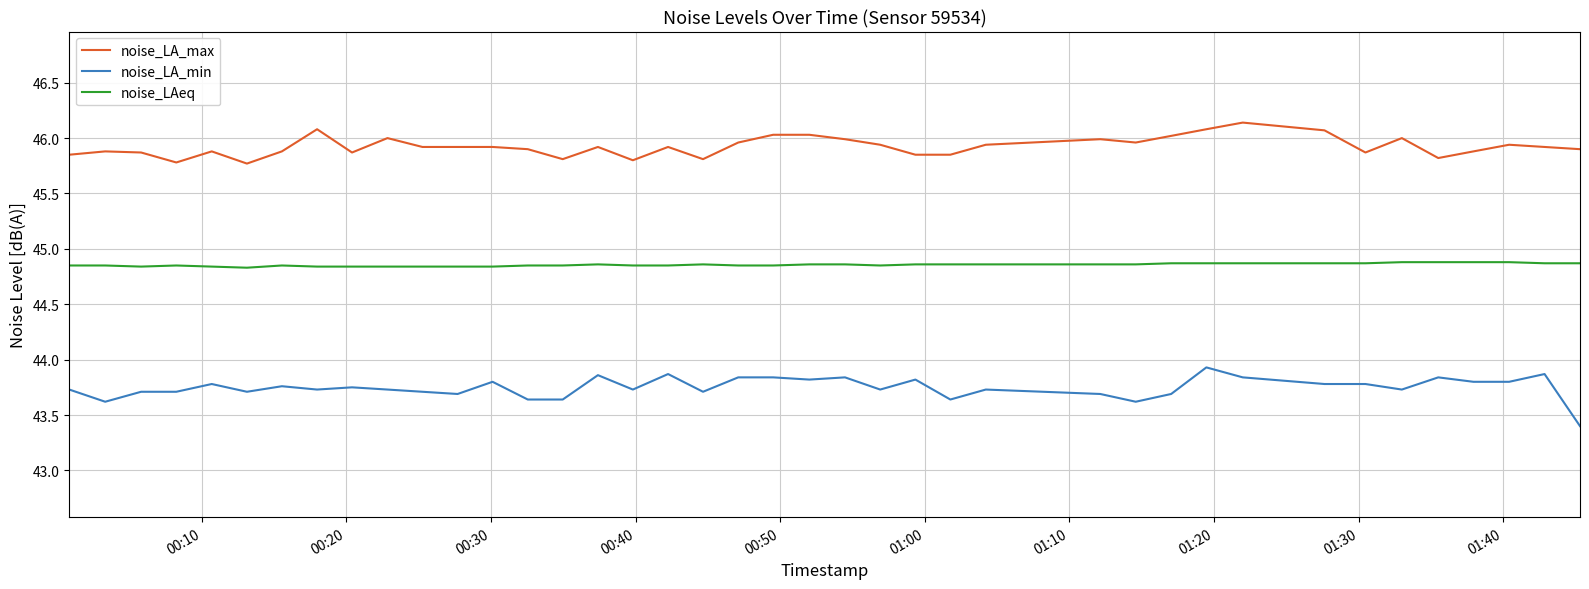

Which series has the largest total across all categories?

noise_LA_max